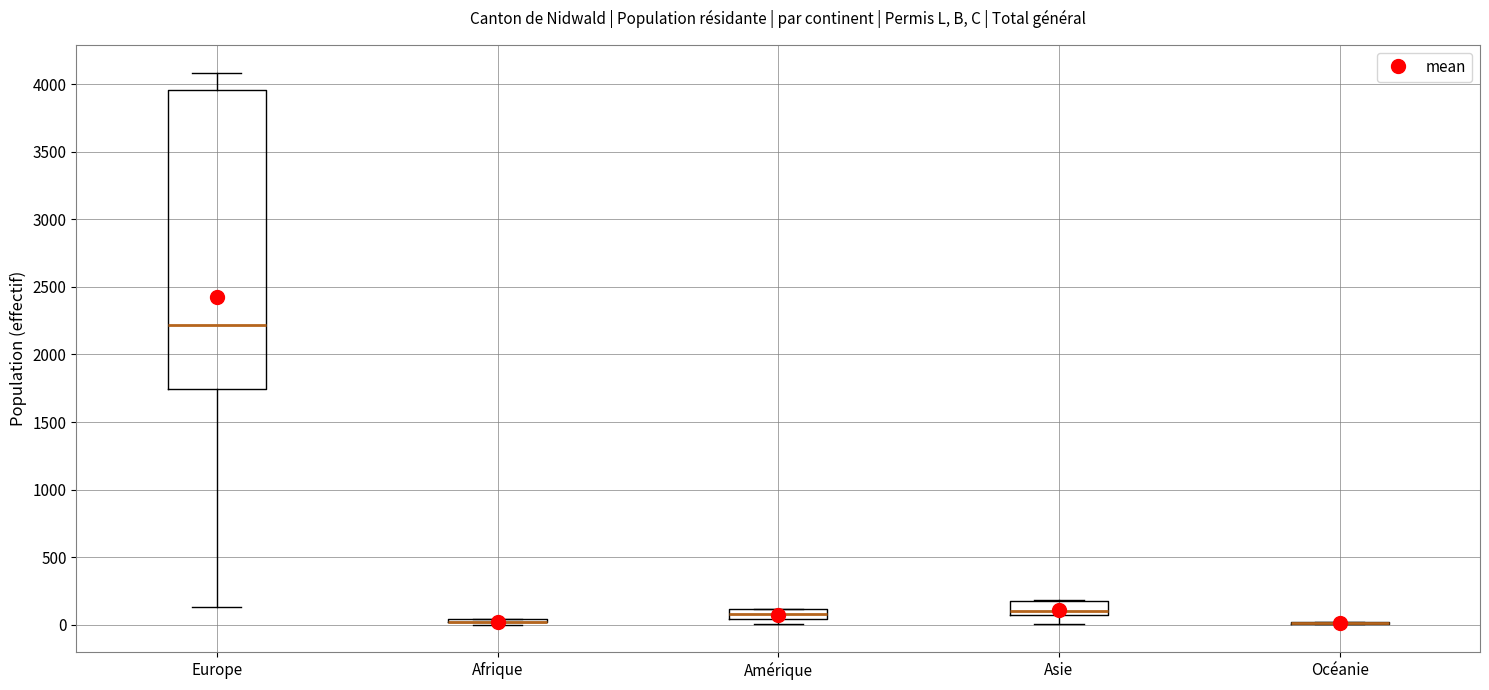

Where is the lower edge of the box for Europe on the y-axis? The values are not printed on the chart, so give them approximately, as read against the axis.

1750